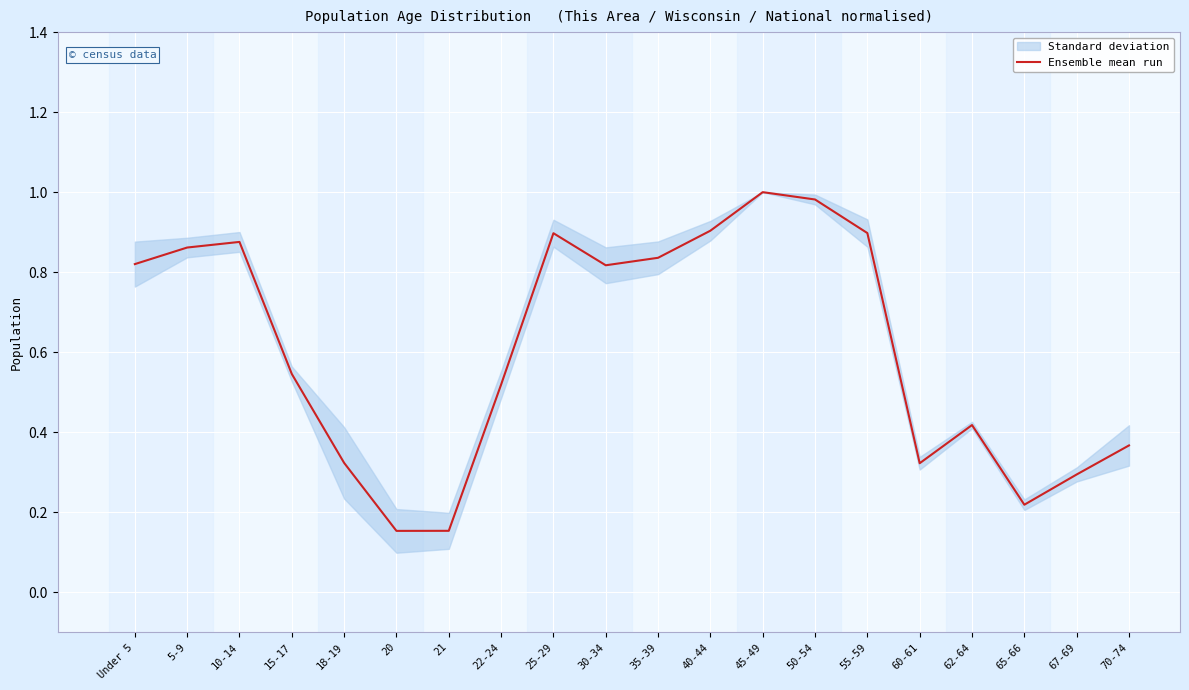

True or false: the data shows 0.9 at 5-9.

True